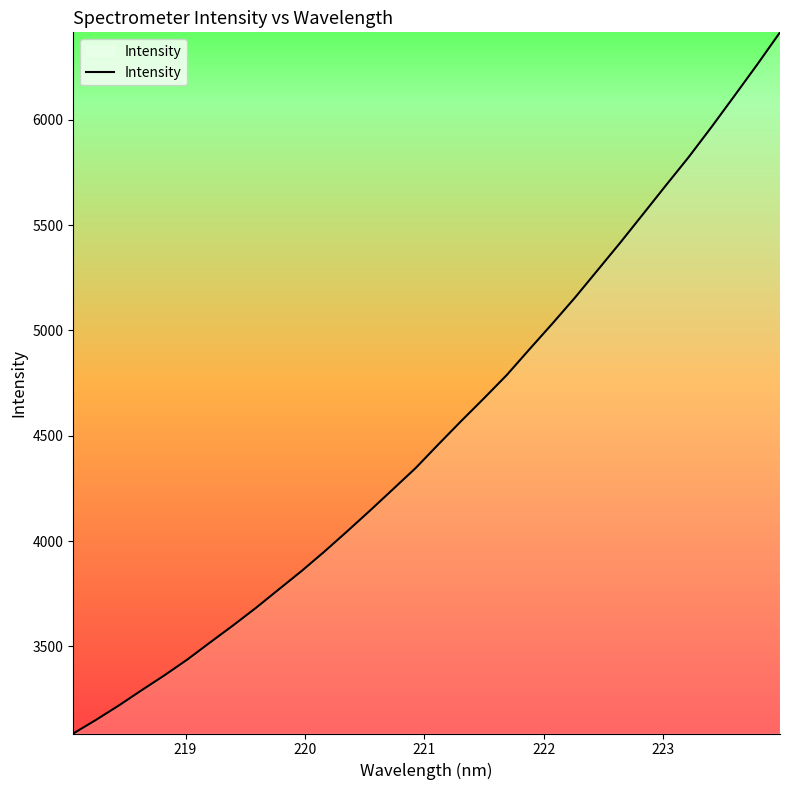

What is the greatest value displayed?

6414.5